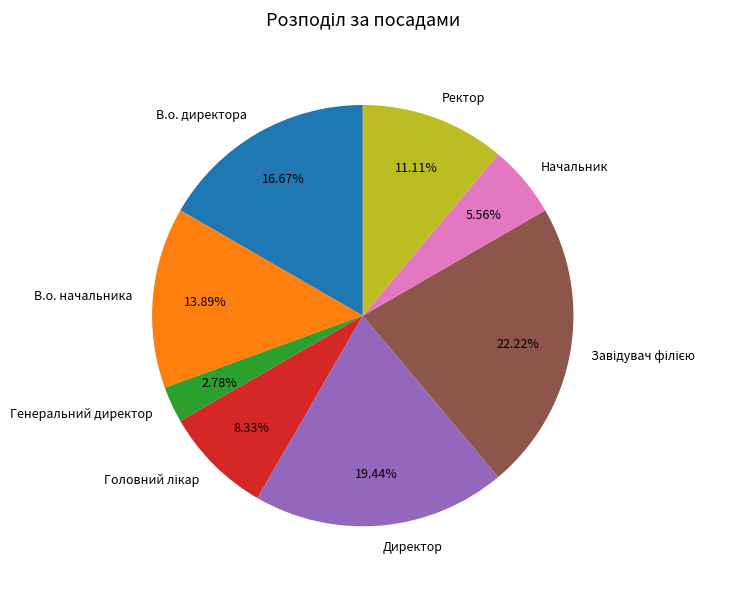

Which slice is the smallest?

Генеральний директор